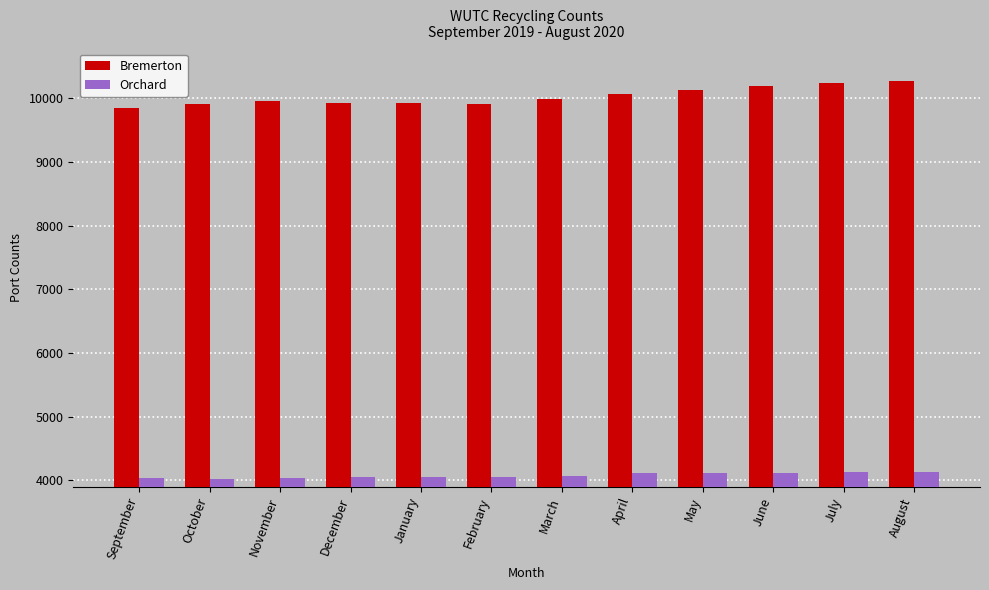

How many categories are shown in the chart?

12